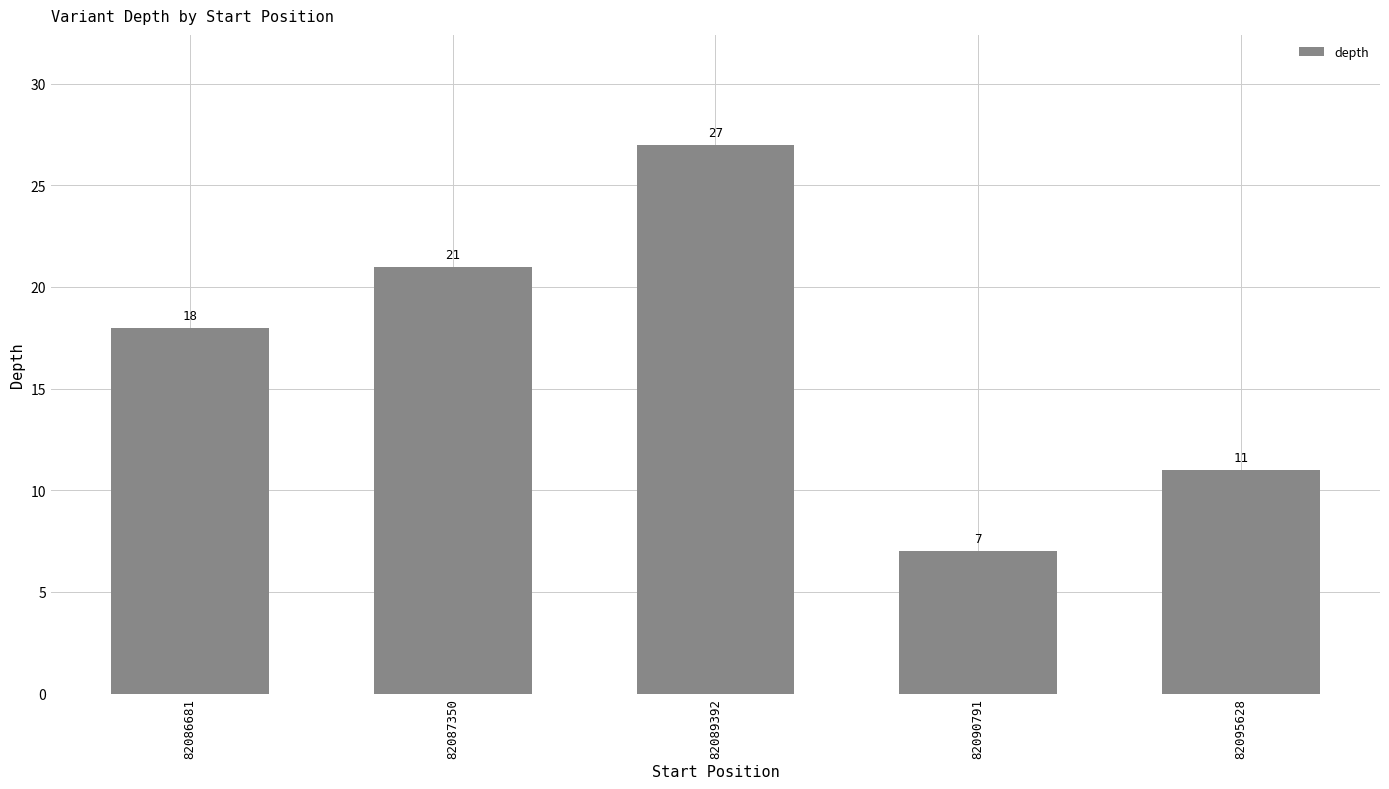

List the labels in order of value, smallest first.

82090791, 82095628, 82086681, 82087350, 82089392